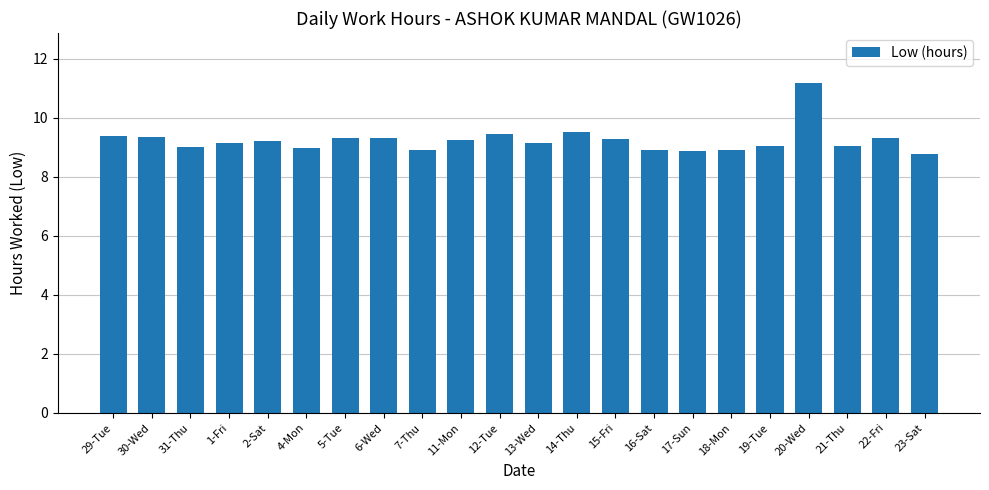

The chart shows a value of 13.3 at 14-Thu. True or false?

False